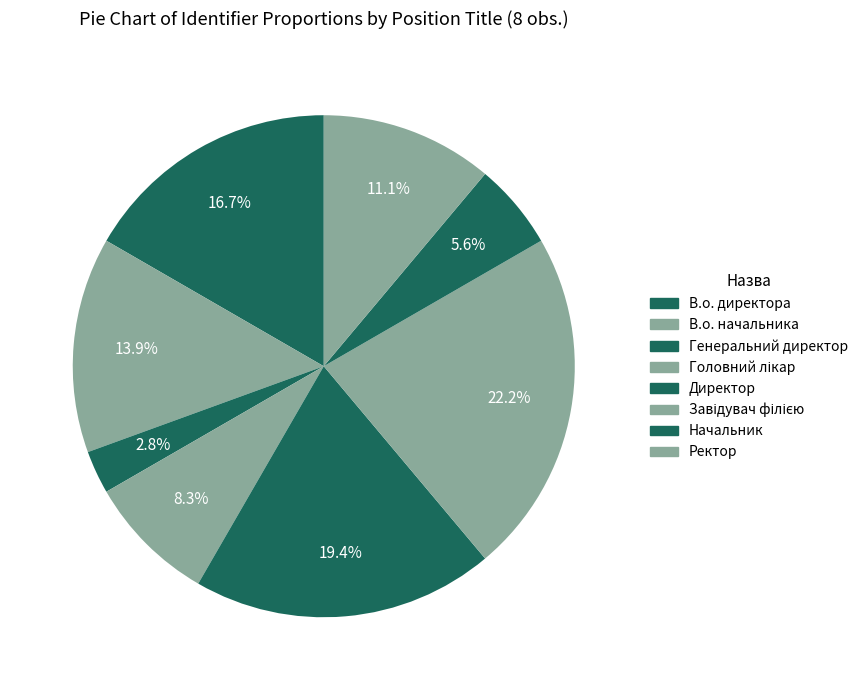

Does Завідувач філією represent more than half of the total?

No